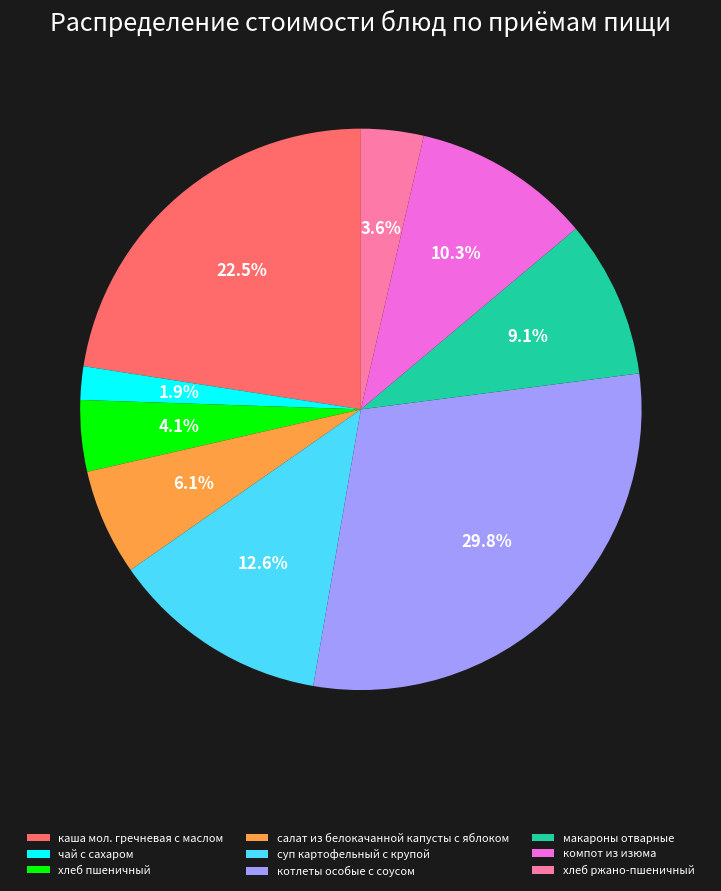

How many slices are in this pie chart?

9